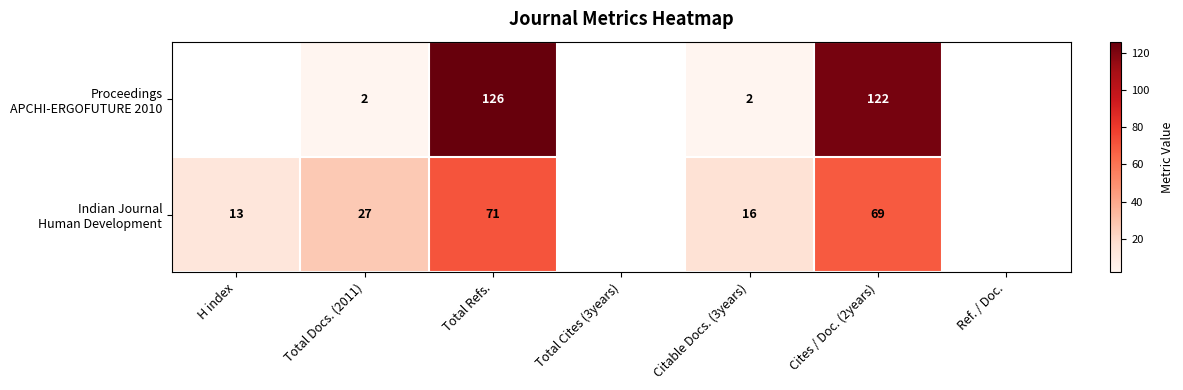

What is the total value across all series at Cites / Doc. (2years)?

191